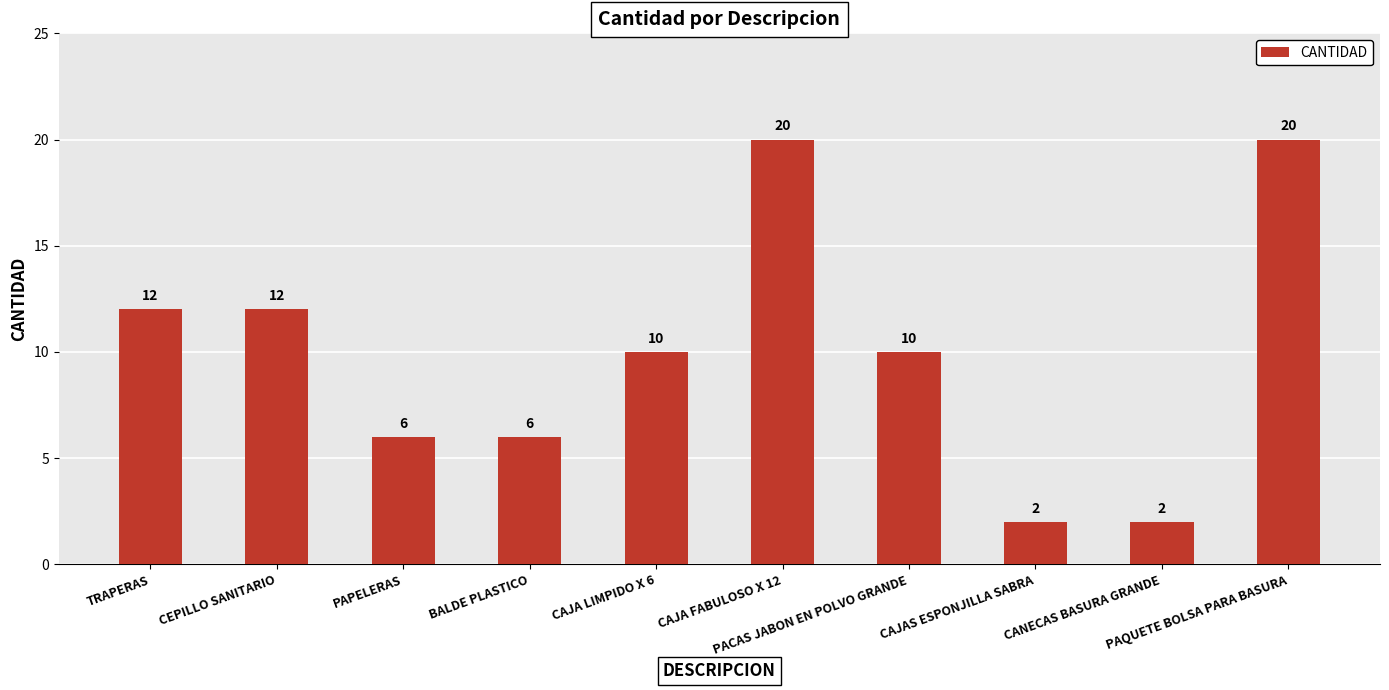

What is the sum of all values?

100